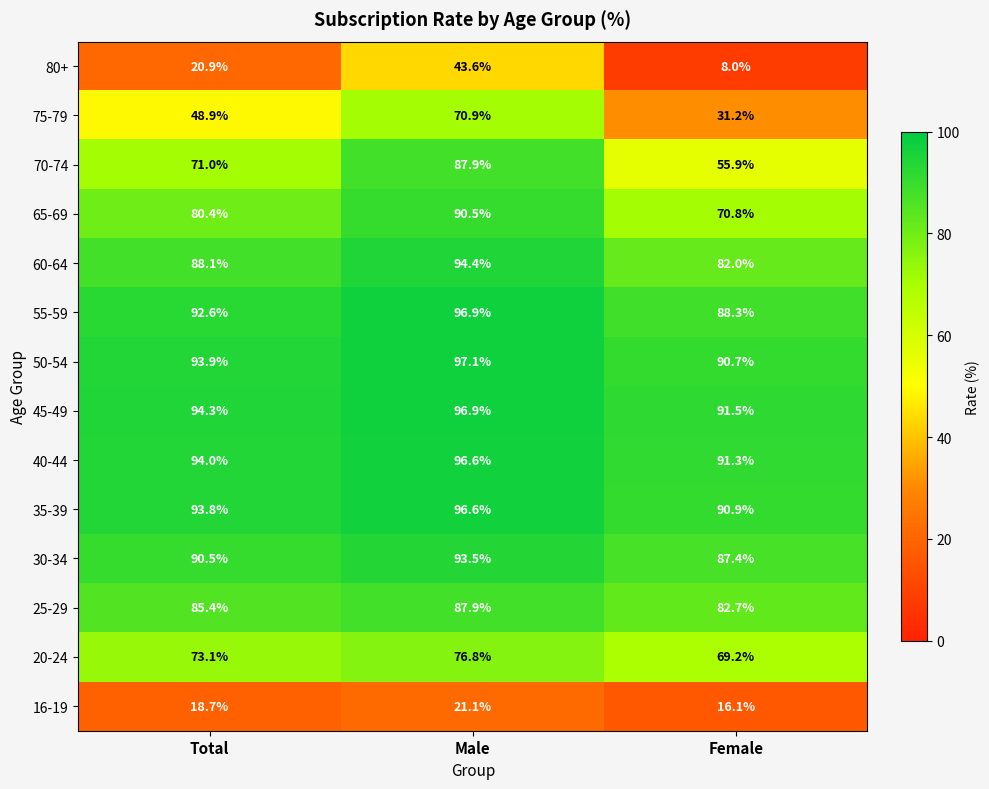

At which category does the chart reach its minimum across all series?

Female